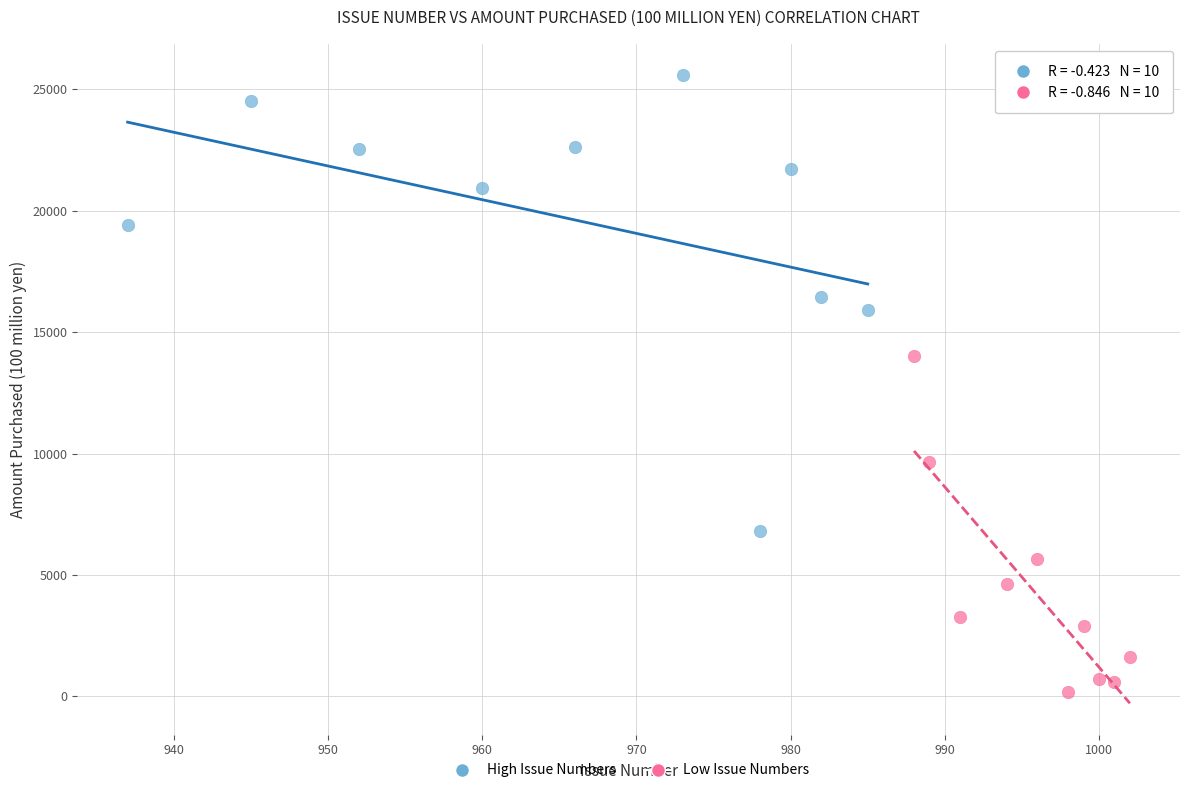

Which series reaches the minimum Y coordinate?

Low Issue Numbers